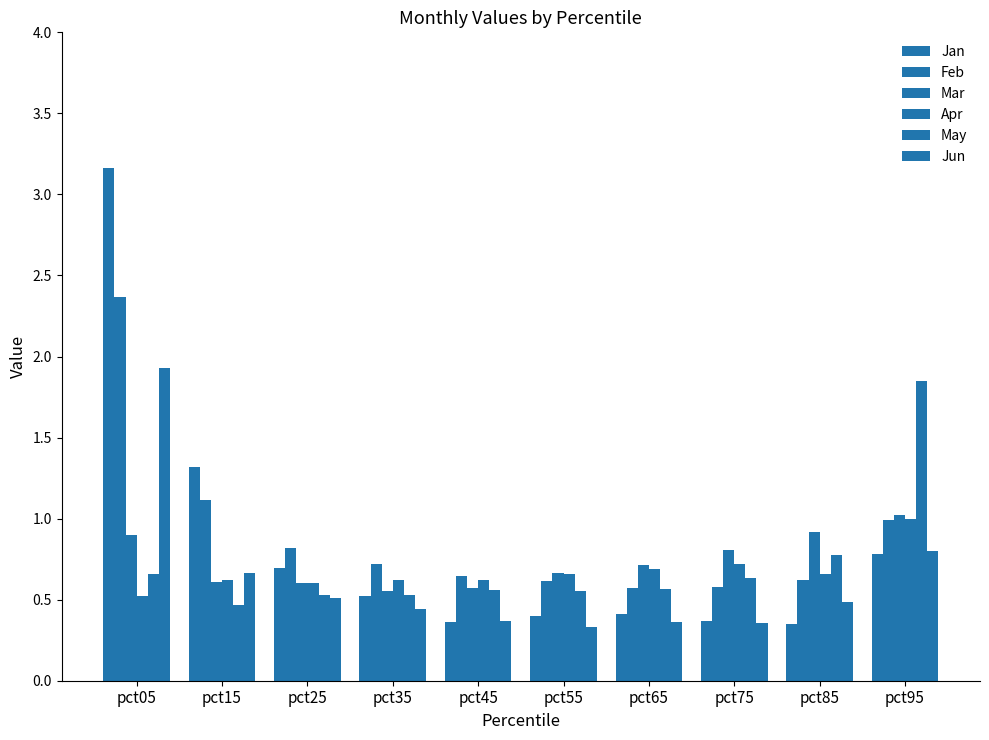

At how many categories does at least one series exceed 2?

1